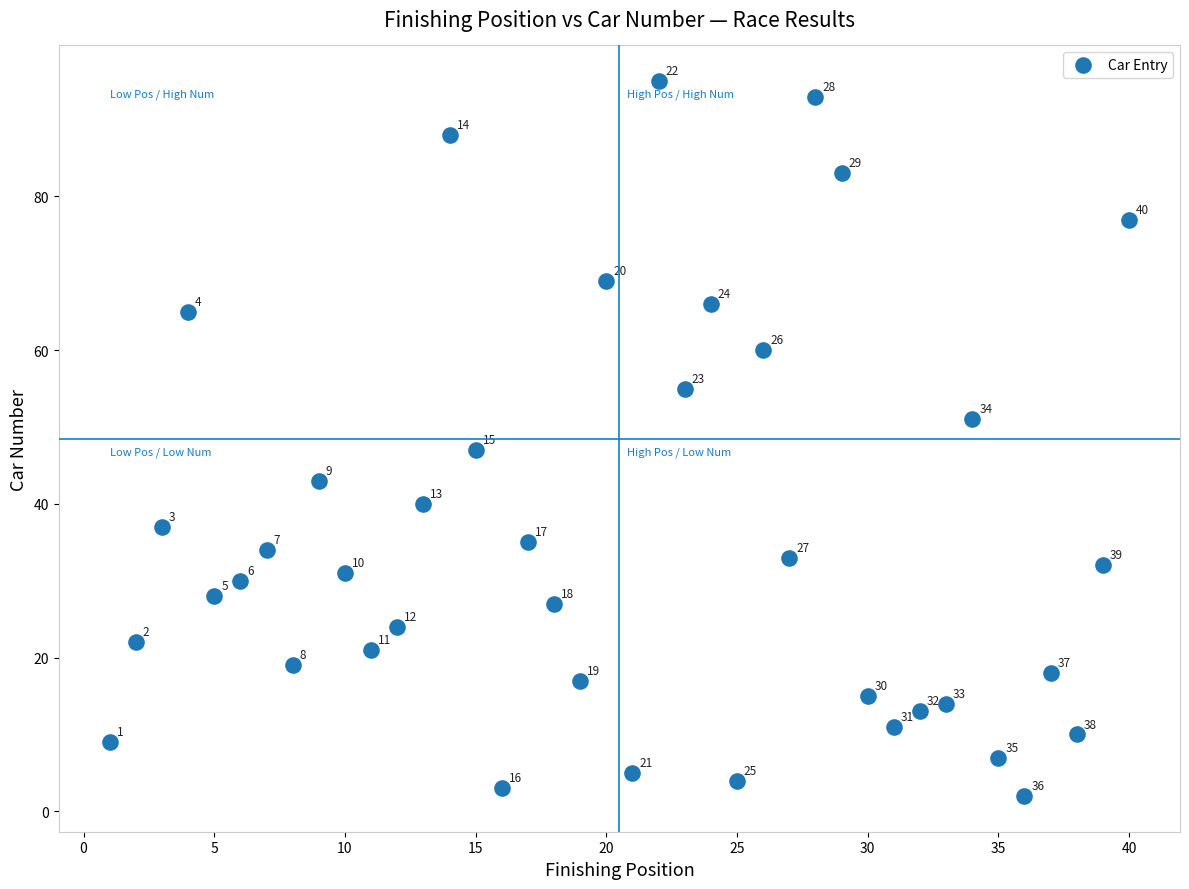

What Y value in the scatter plot is closest to 48?

47